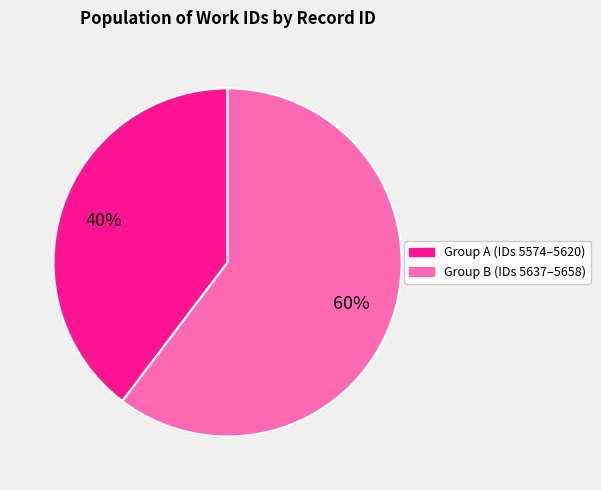

Is there a majority slice in this chart?

Yes